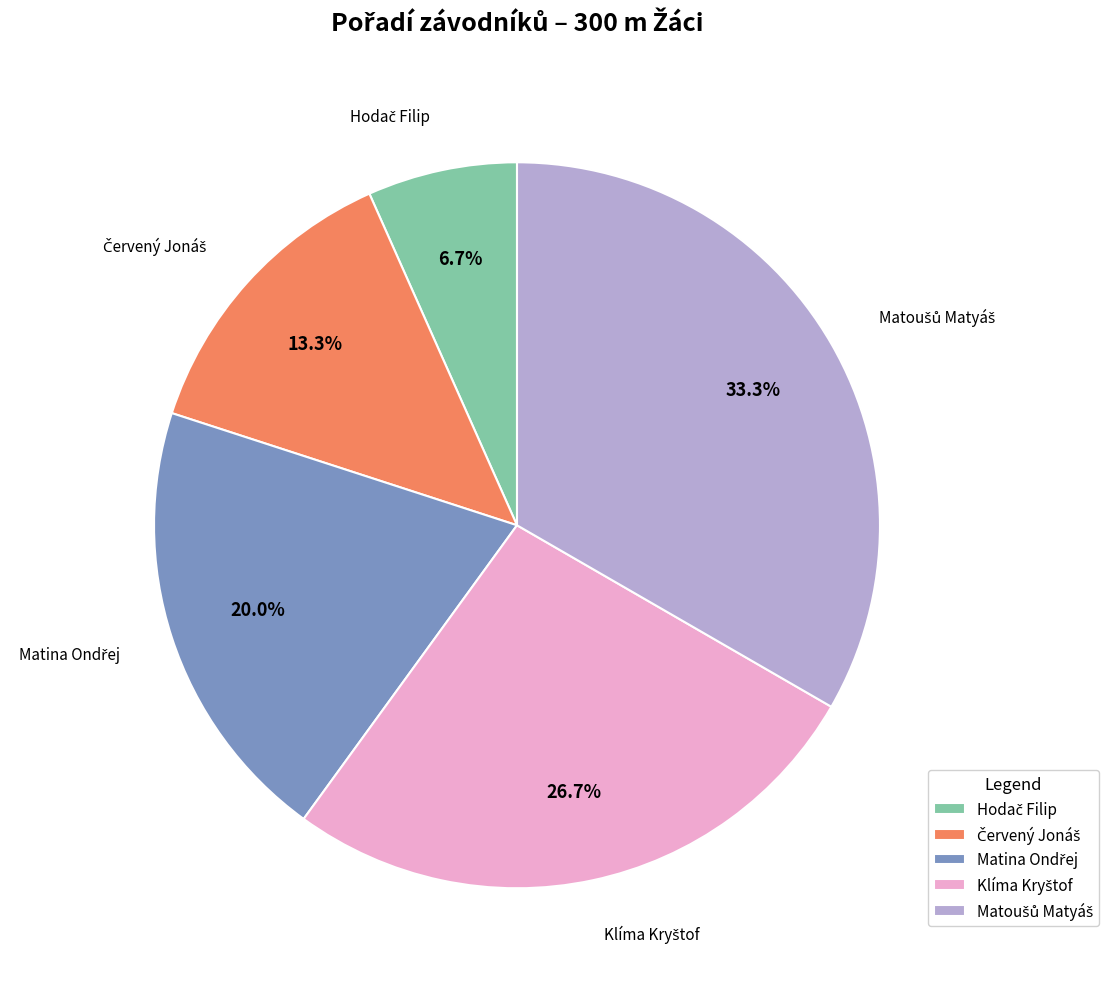

Is there a majority slice in this chart?

No